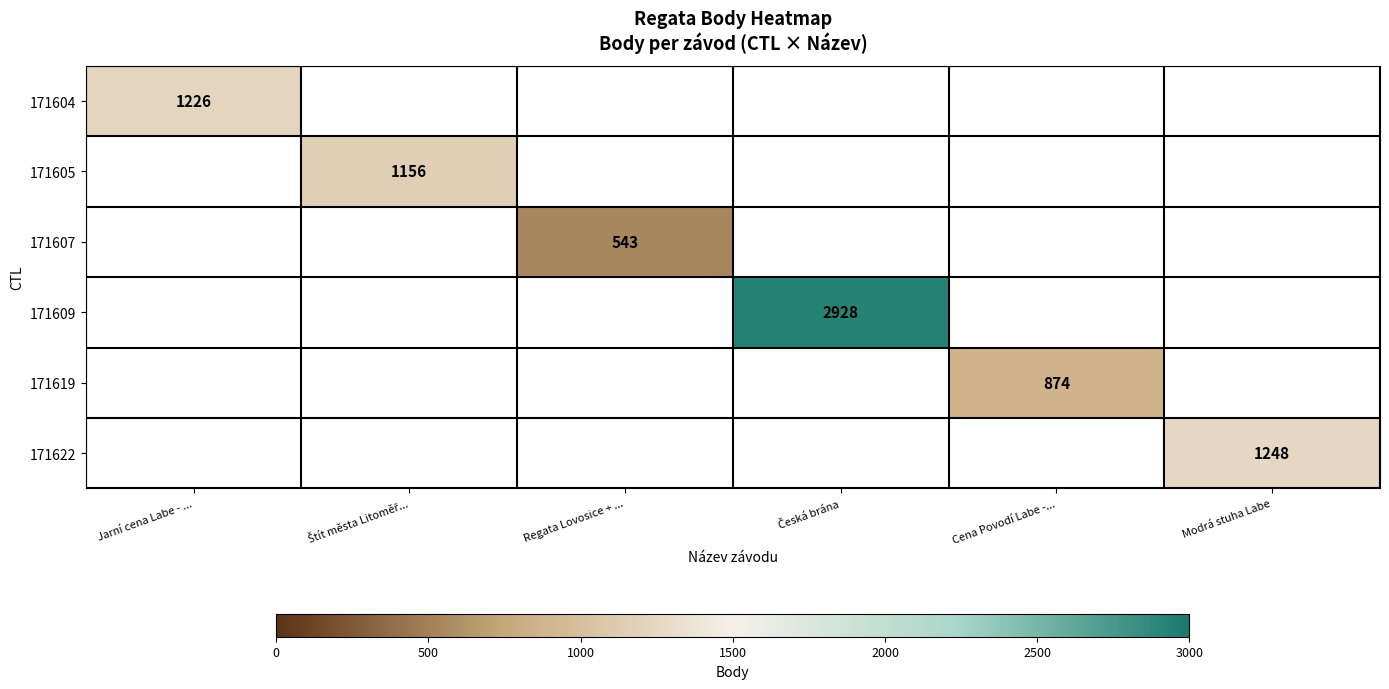

Is it true that 171619 equals 874 at Cena Povodí Labe -...?

True